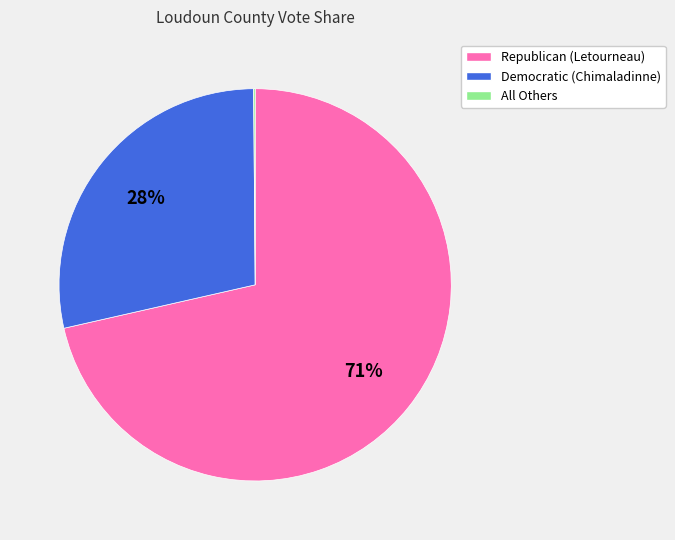

Is there a majority slice in this chart?

Yes